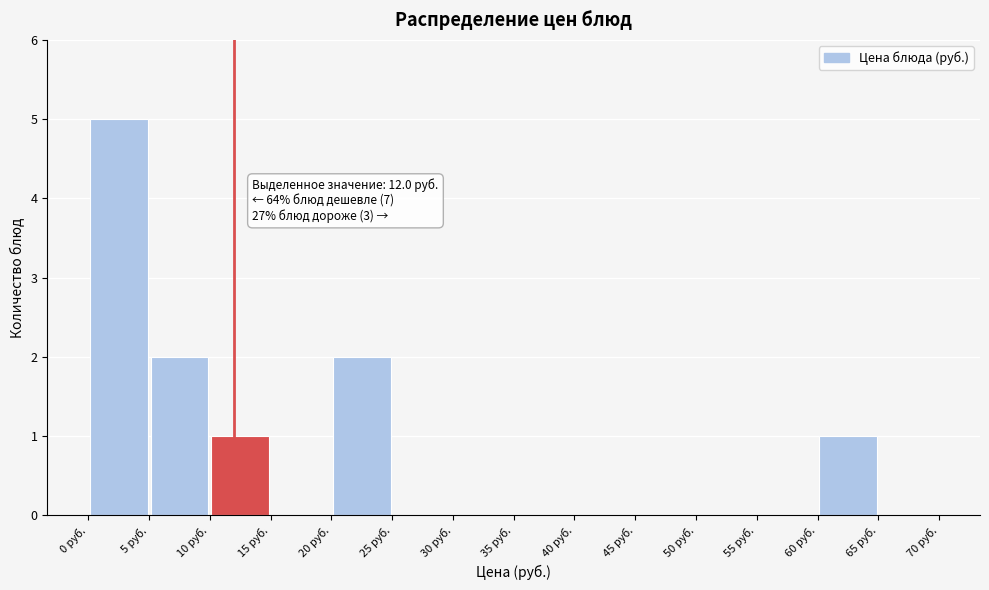

Which range on the x-axis has the tallest bar?

0 to 5